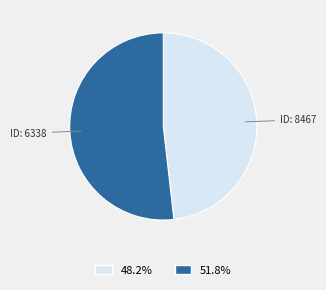

Is there a majority slice in this chart?

Yes